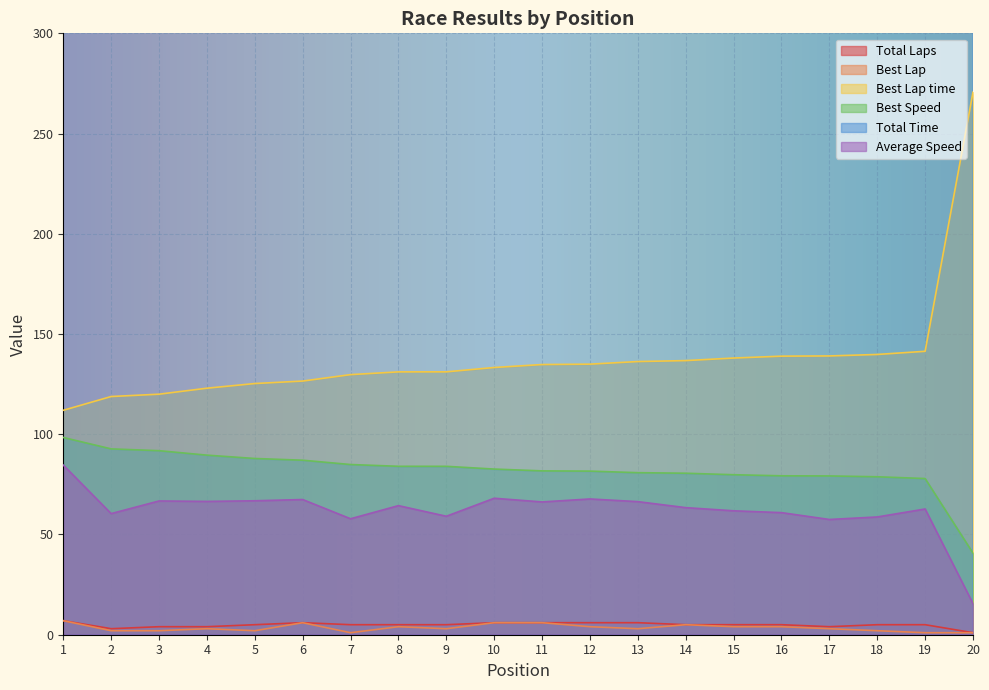

True or false: Best Lap and Total Time intersect in this chart.

False